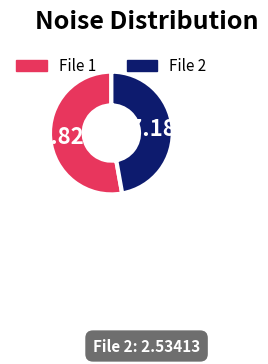

Is there any slice that represents more than half of the pie?

Yes